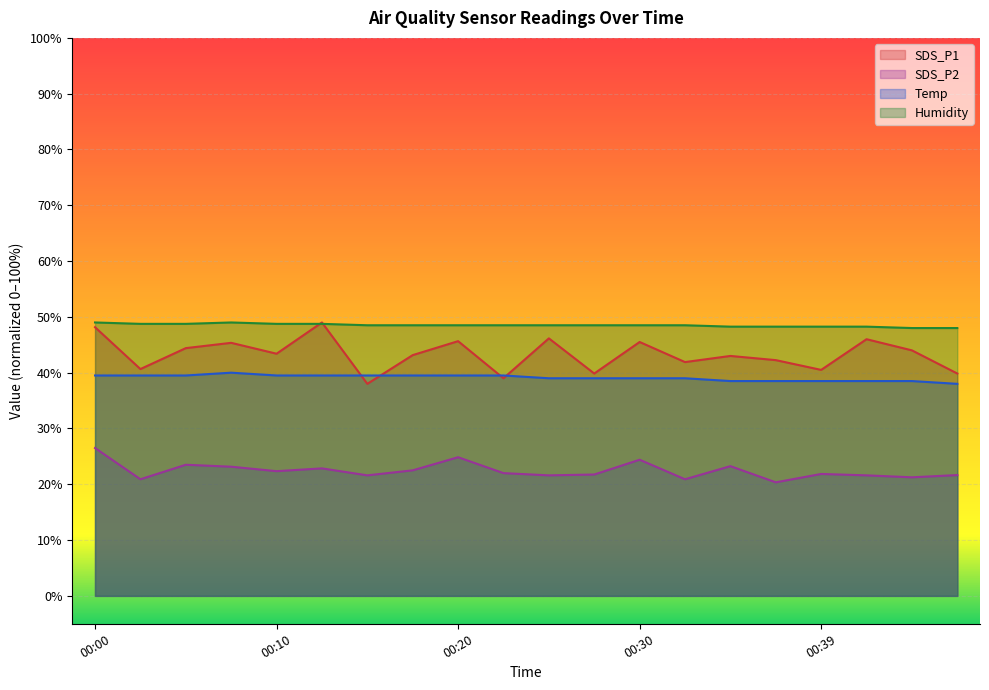

The Temp series shows 38.0 at 00:47. True or false?

True